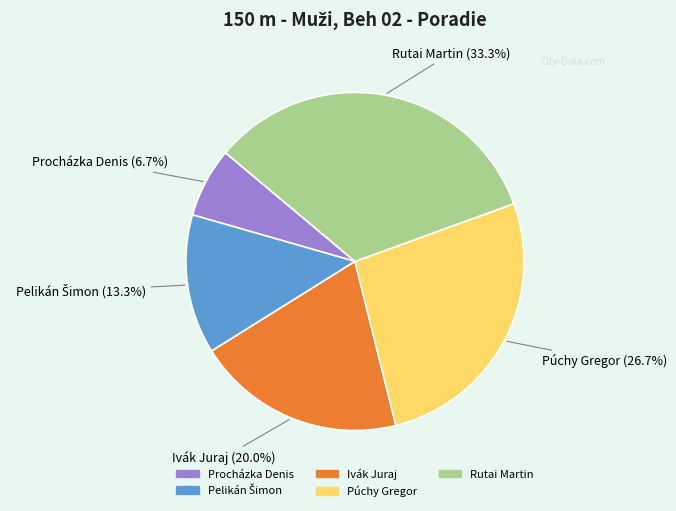

Does any single category account for the majority?

No